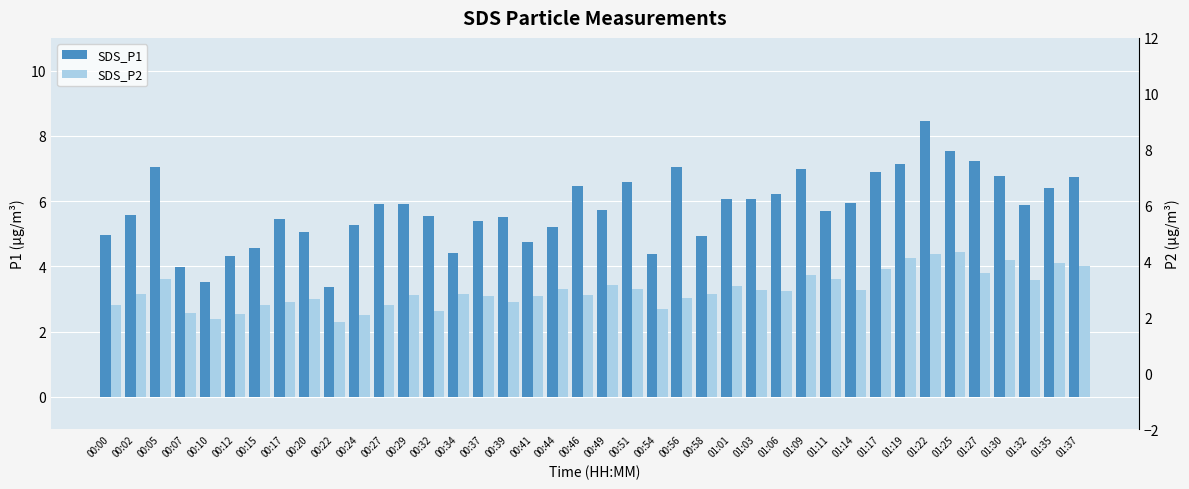

What is the label of the 4th bar from the left?

00:07